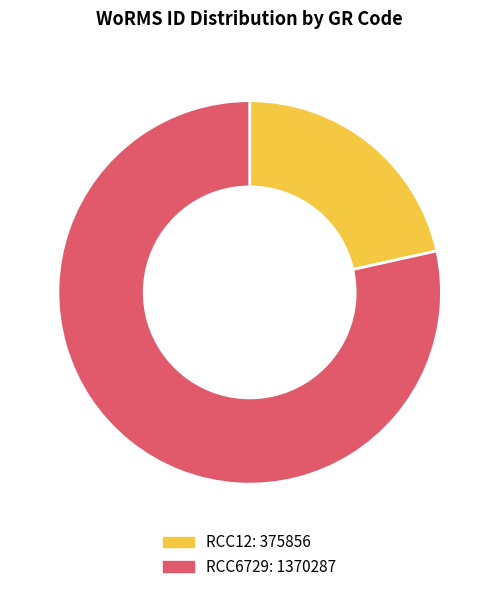

Is the sum of RCC6729 and RCC12 greater than half?

Yes